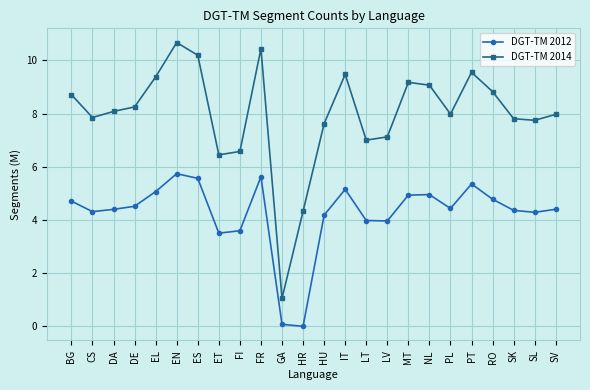

Count the number of data series in this chart.

2